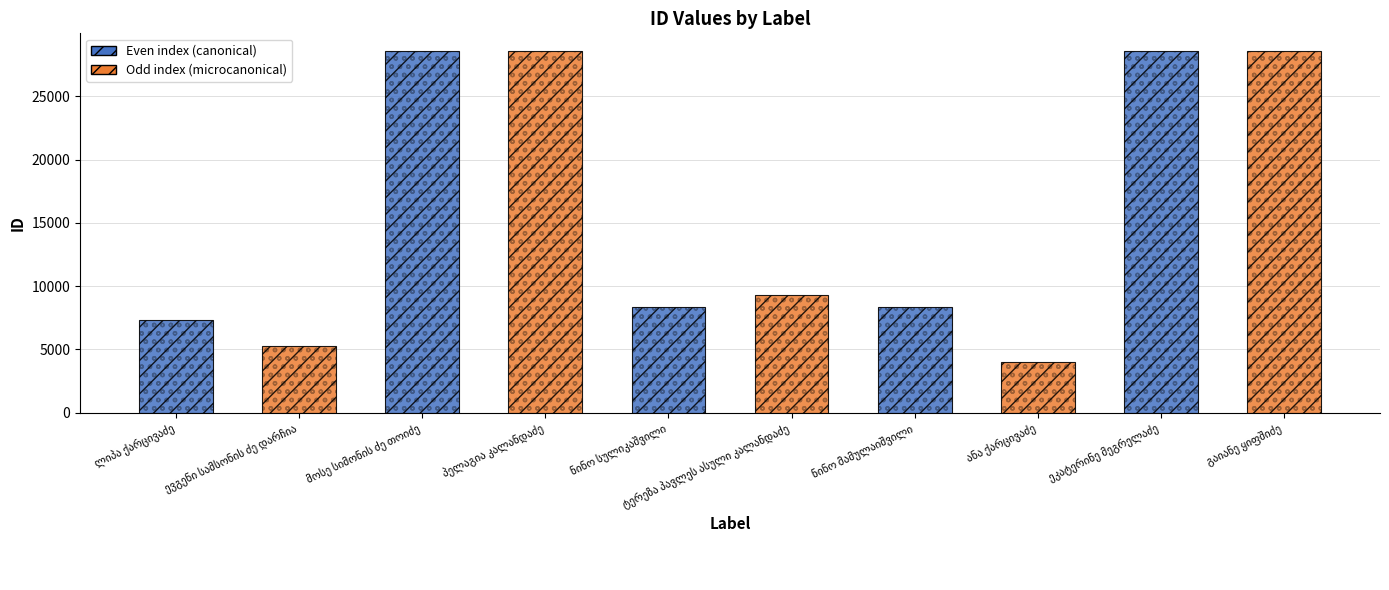

Count the number of data series in this chart.

1